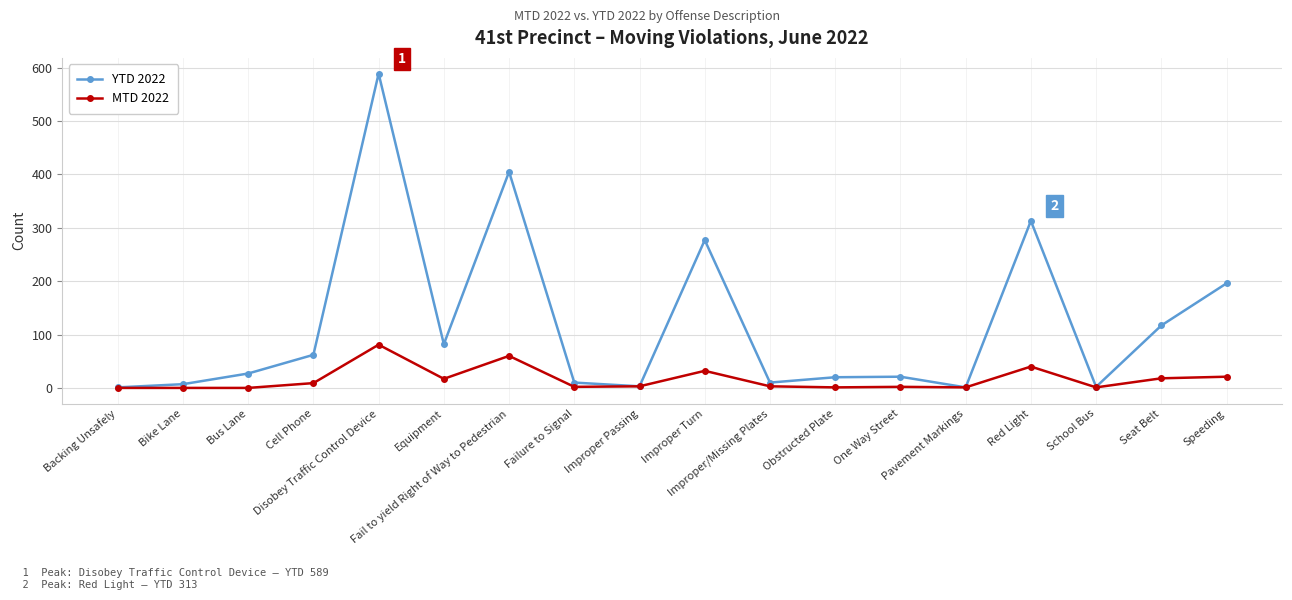

Where is the first local maximum for YTD 2022?

Disobey Traffic Control Device